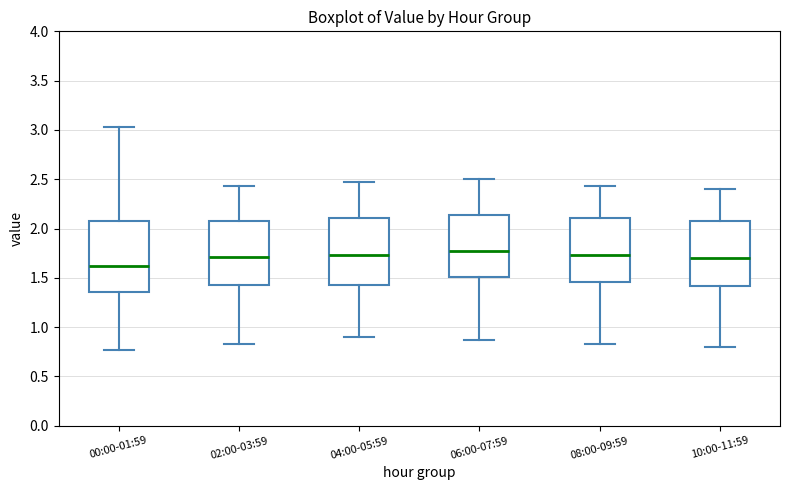

Where does the lower whisker of the box for 02:00-03:59 end on the y-axis? The values are not printed on the chart, so give them approximately, as read against the axis.

0.85